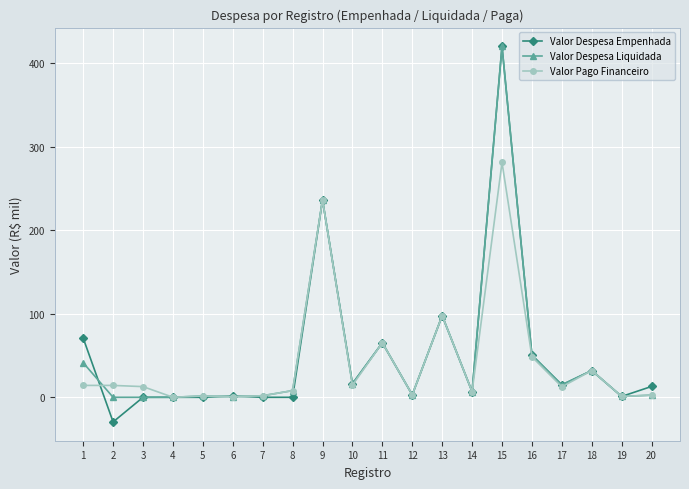

Which series has the largest range (max minus min)?

Valor Despesa Empenhada